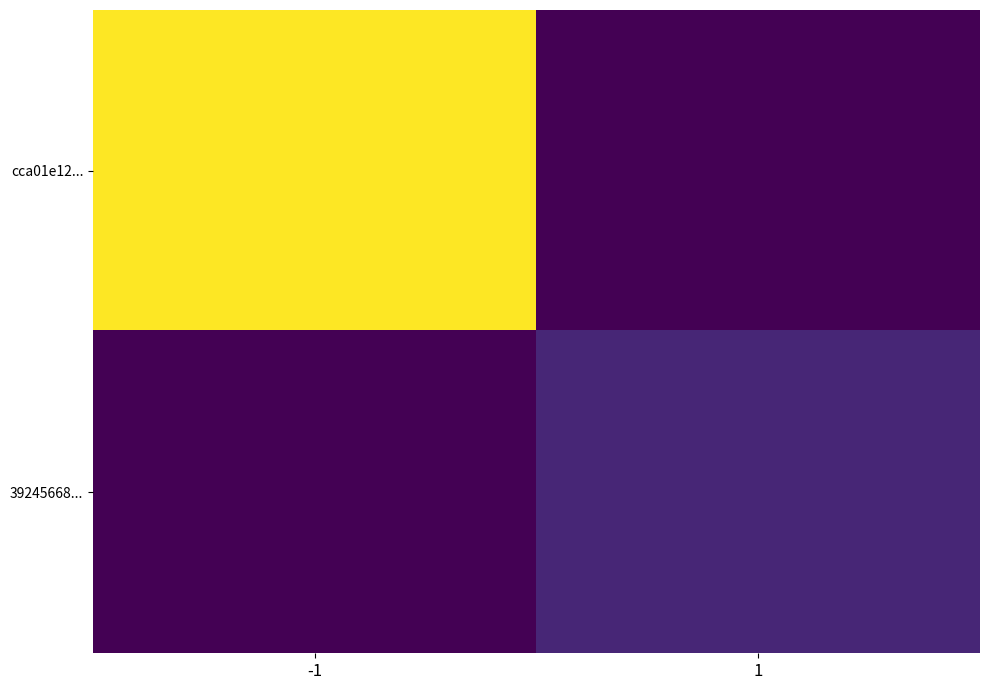

At how many categories does at least one series exceed 15?

1